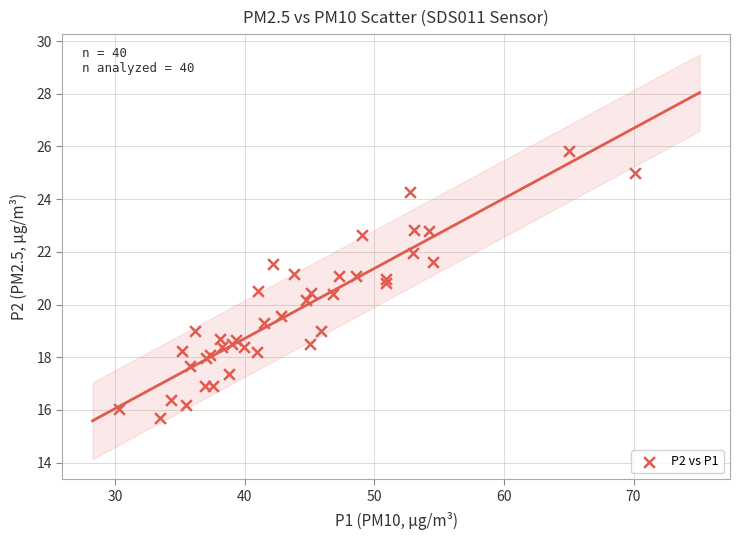

What Y value in the scatter plot is closest to 20?

20.2